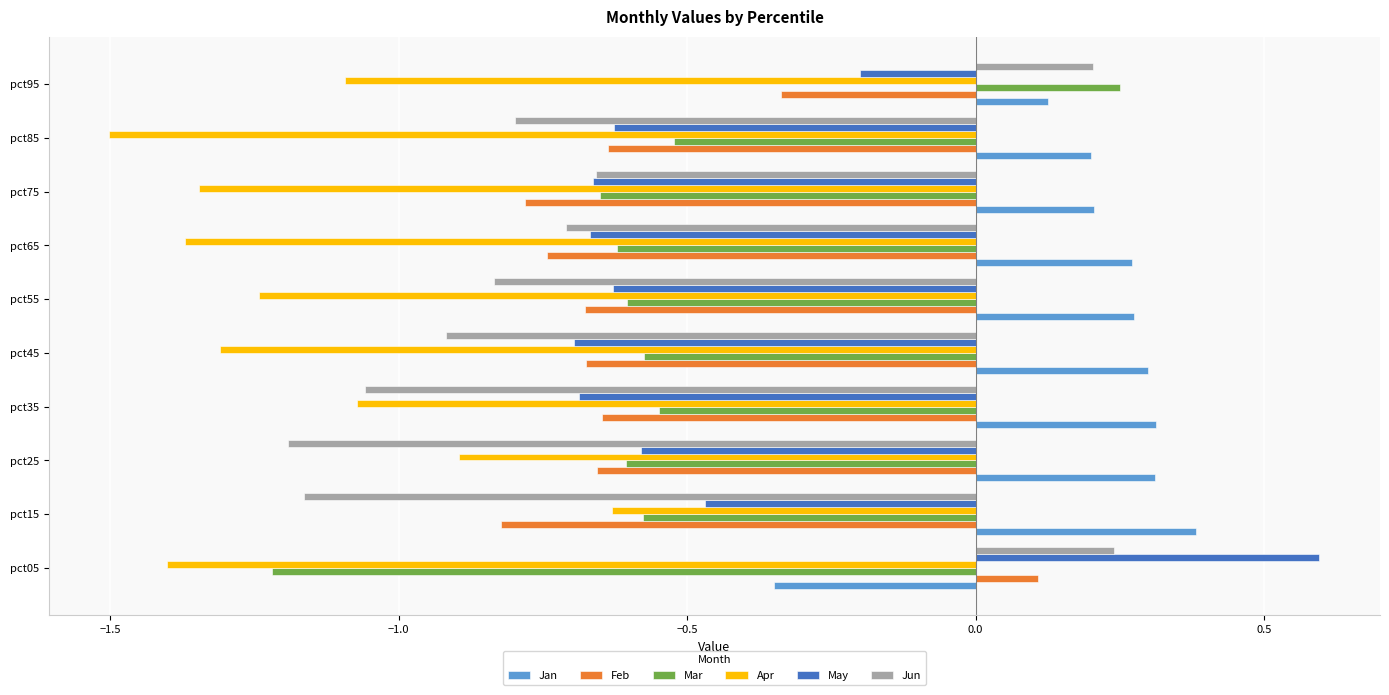

Is it true that Feb equals -0.7 at pct55?

True